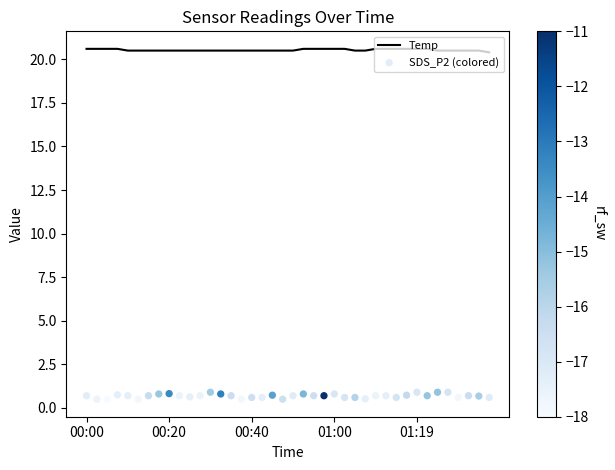

Which series contains the highest Y value?

Temp